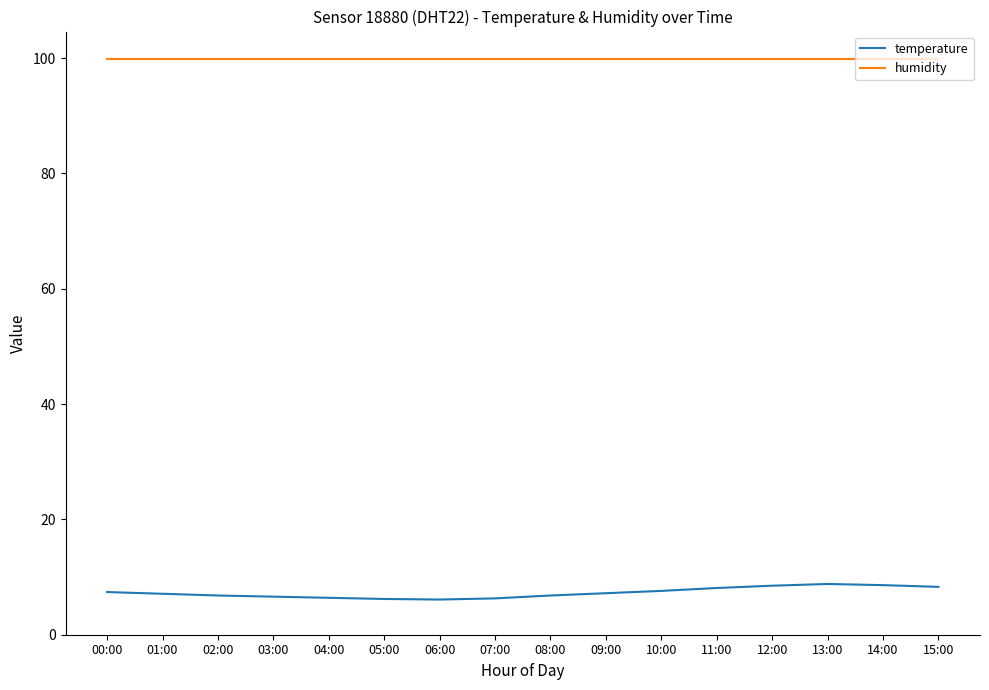

Is the value of temperature at 08:00 greater than the value of humidity at 12:00?

No